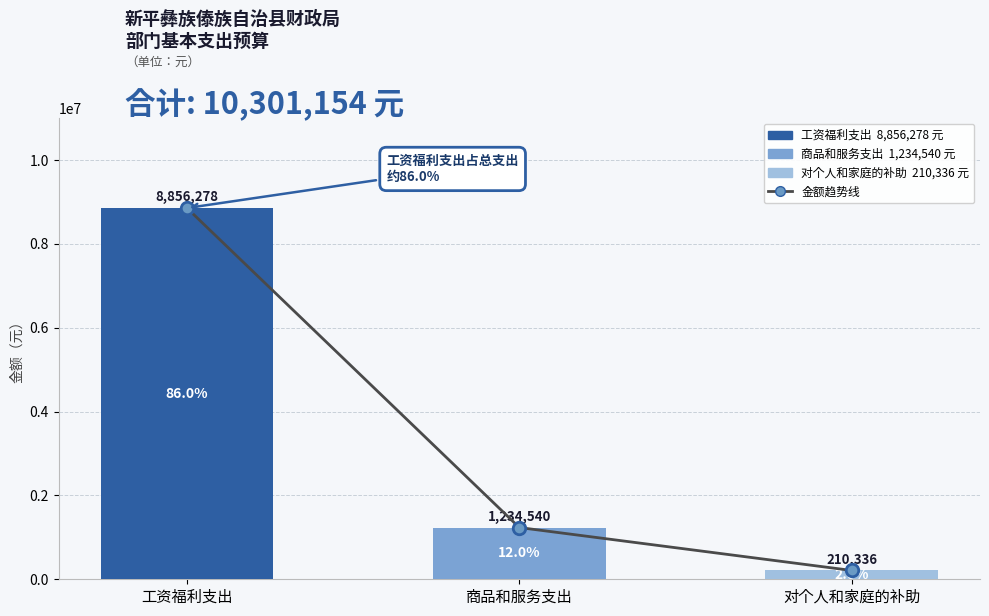

What position from the left is 对个人和家庭的补助?

3